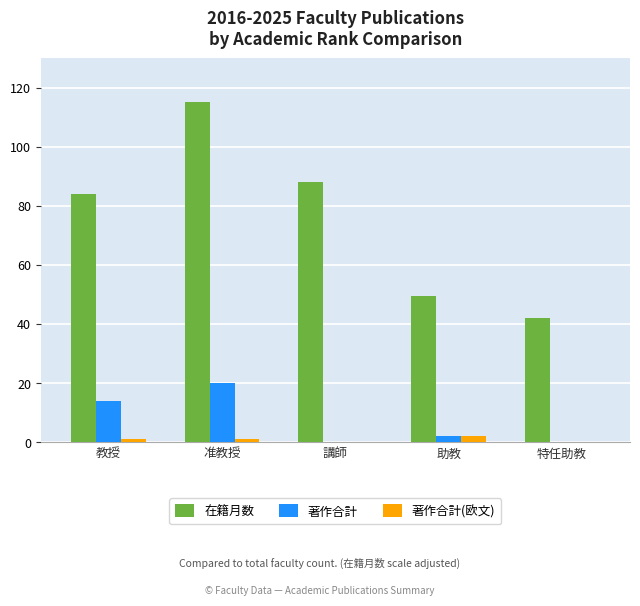

The 著作合計 series shows -13.2 at 講師. True or false?

False